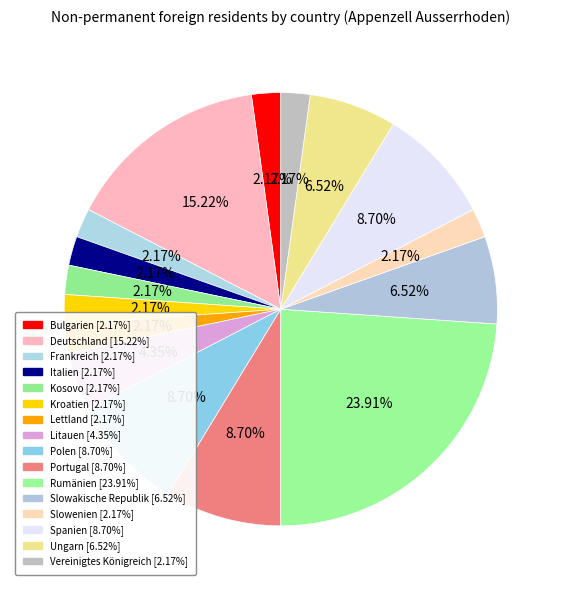

How many slices are in this pie chart?

16